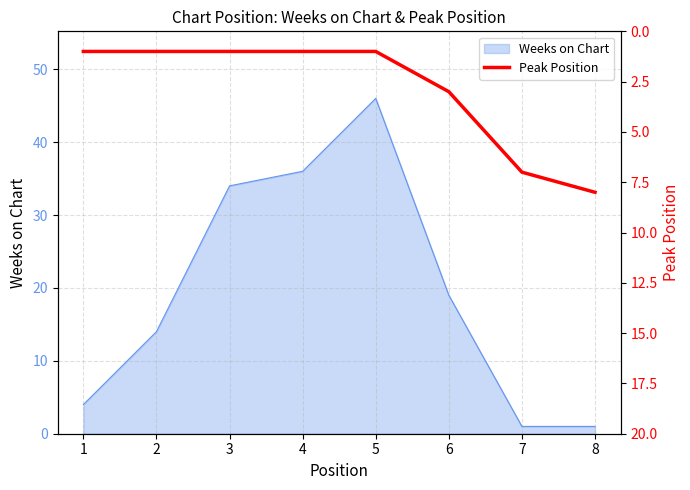

At which label is Weeks on Chart closest to 23?

6